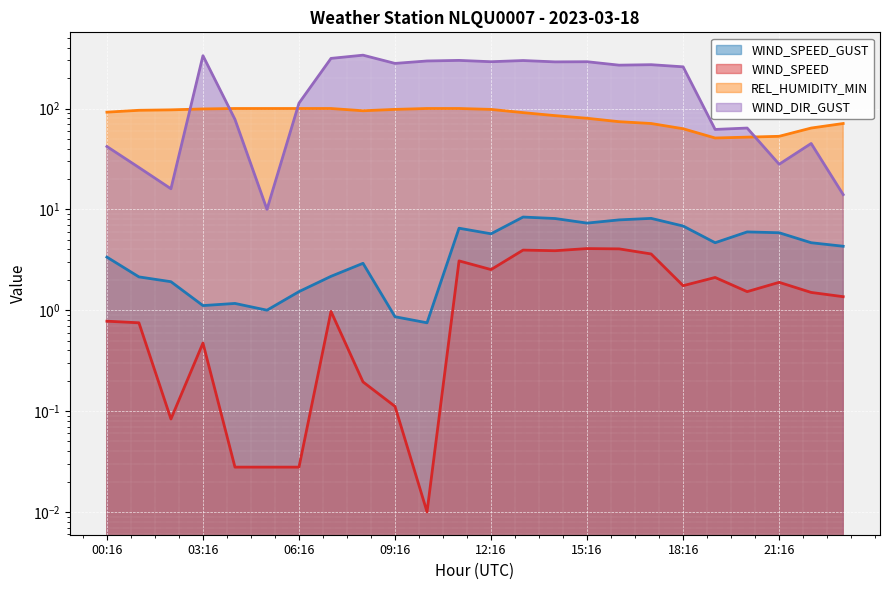

What are all the series names shown in the legend?

WIND_SPEED_GUST line, WIND_SPEED line, REL_HUMIDITY_MIN line, WIND_DIR_GUST line